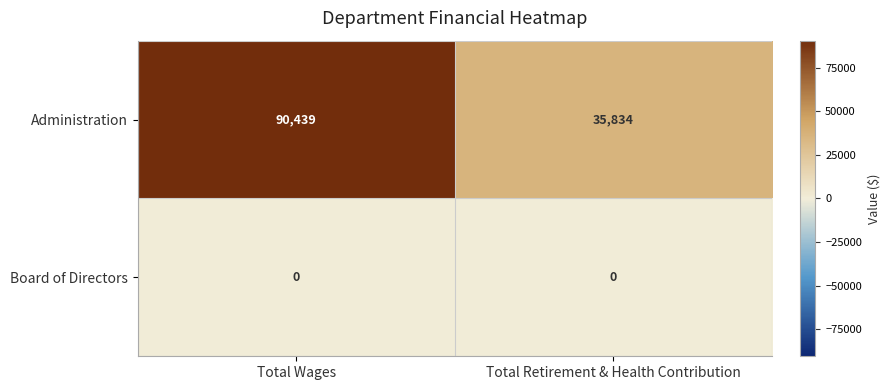

Which series has the largest total across all categories?

Administration